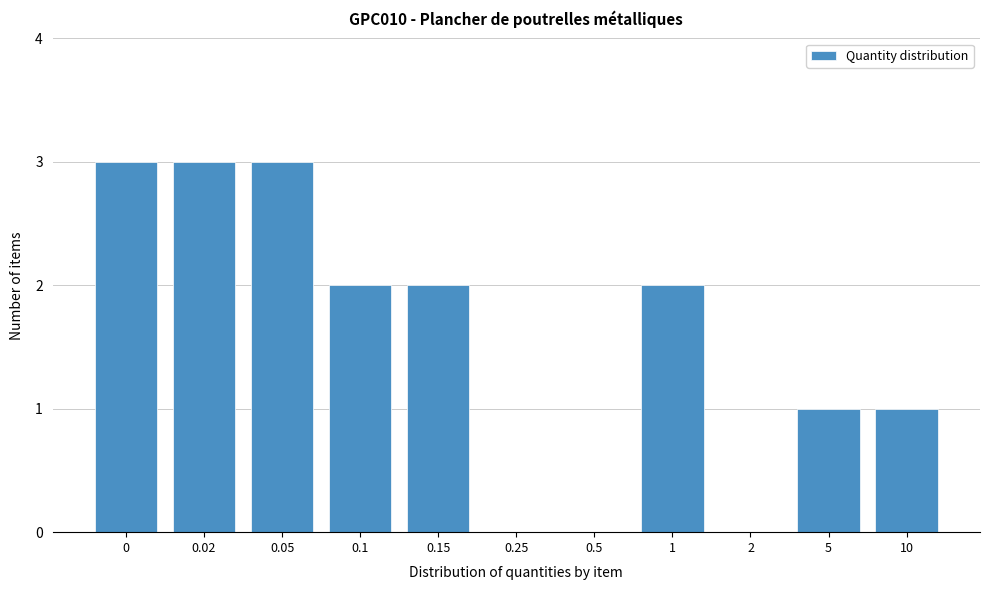

Reading right to left, extract all data points from this chart.

10=1	5=1	2=0	1=2	0.5=0	0.25=0	0.15=2	0.1=2	0.05=3	0.02=3	0=3